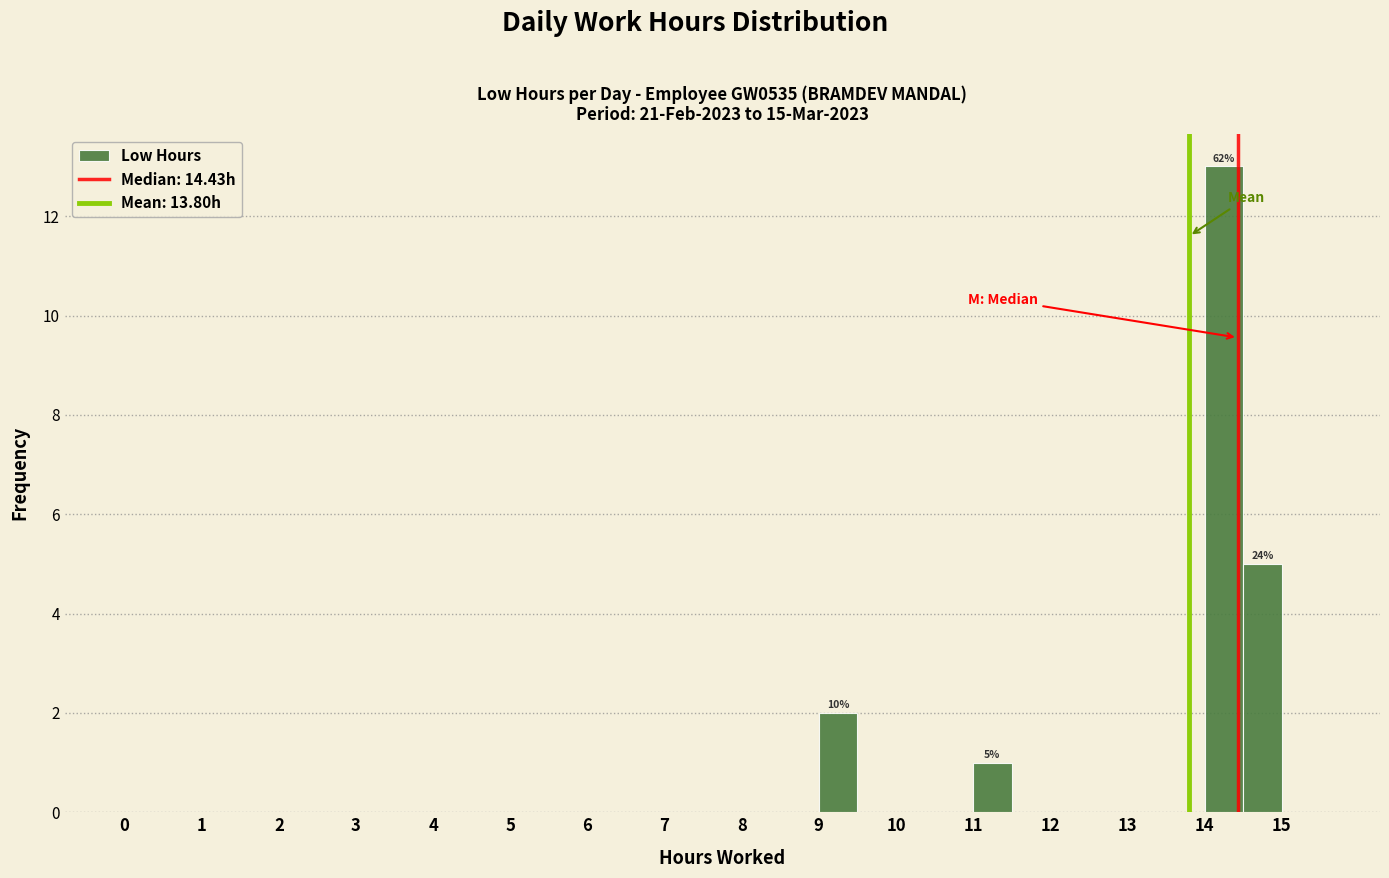

Over which range of the x-axis is the bar tallest?

14.0 to 14.5